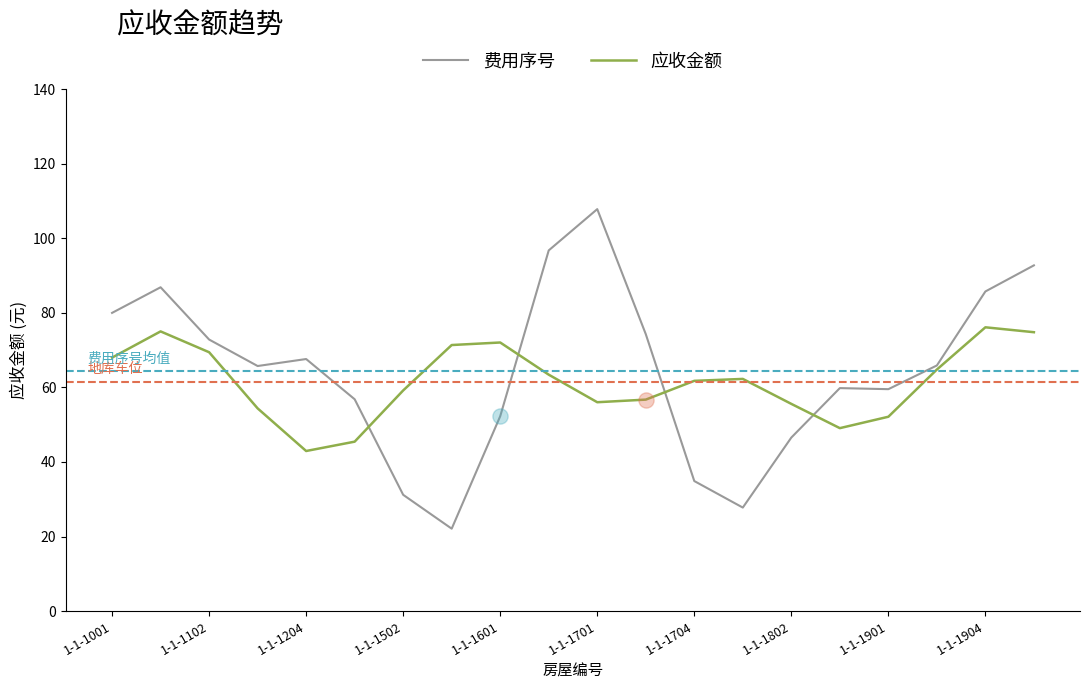

Which series has the widest spread of values?

费用序号